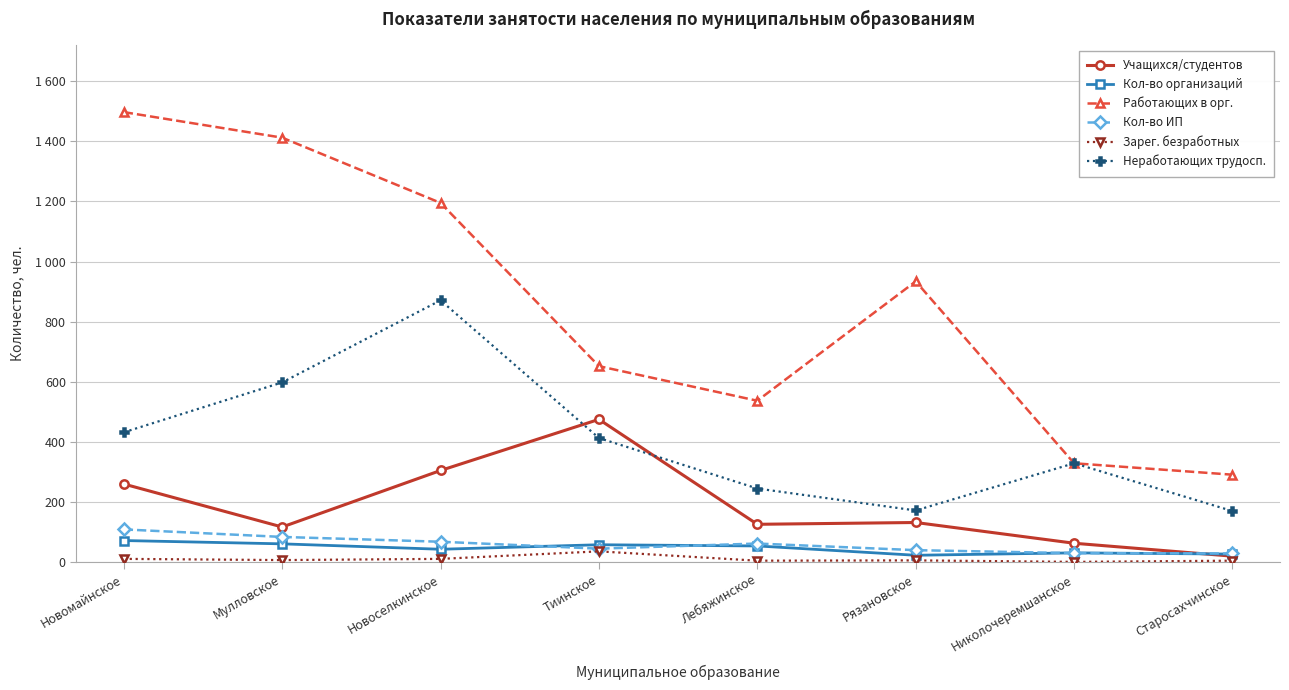

Which series has the largest range (max minus min)?

Работающих в орг.